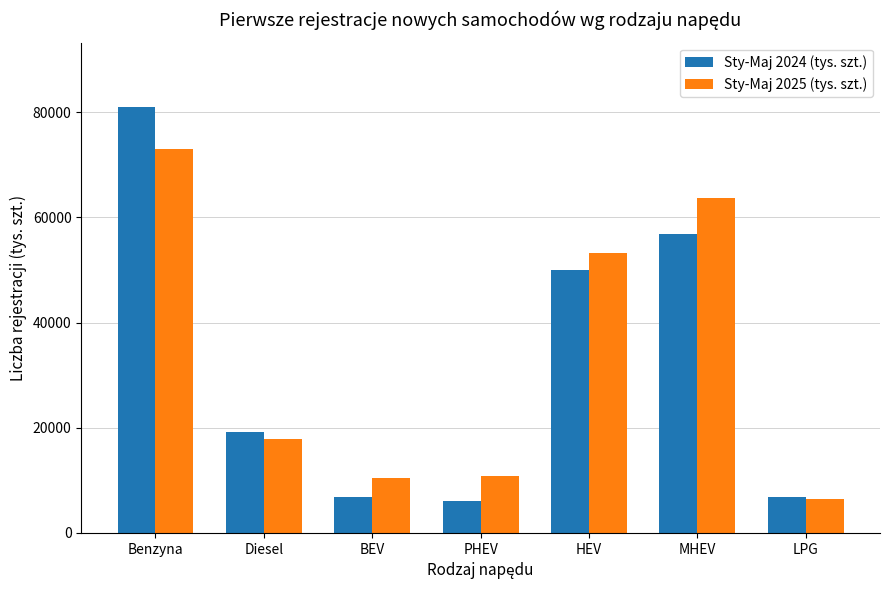

What is the maximum value shown in the chart?

81064